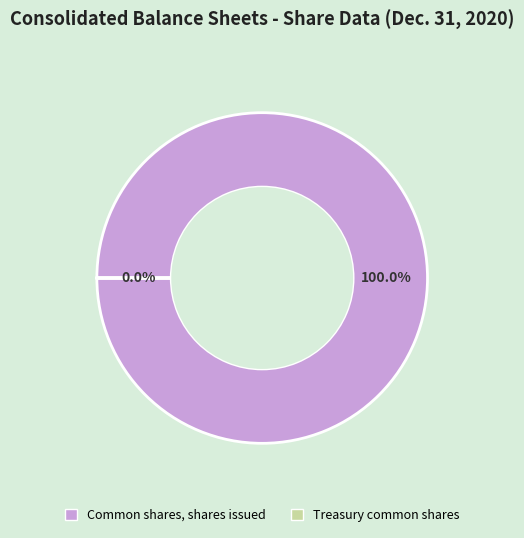

Rank the categories by value from lowest to highest.

Treasury common shares, Common shares, shares issued